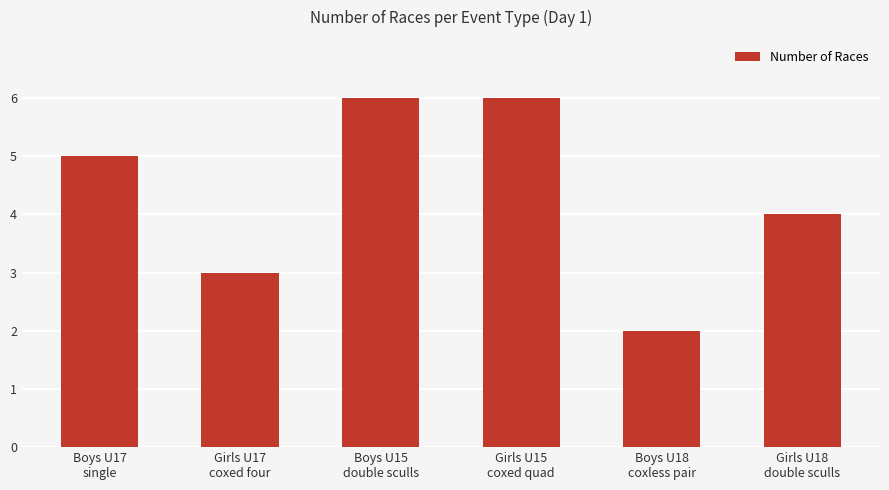

What is the difference between the second highest and minimum values?

4